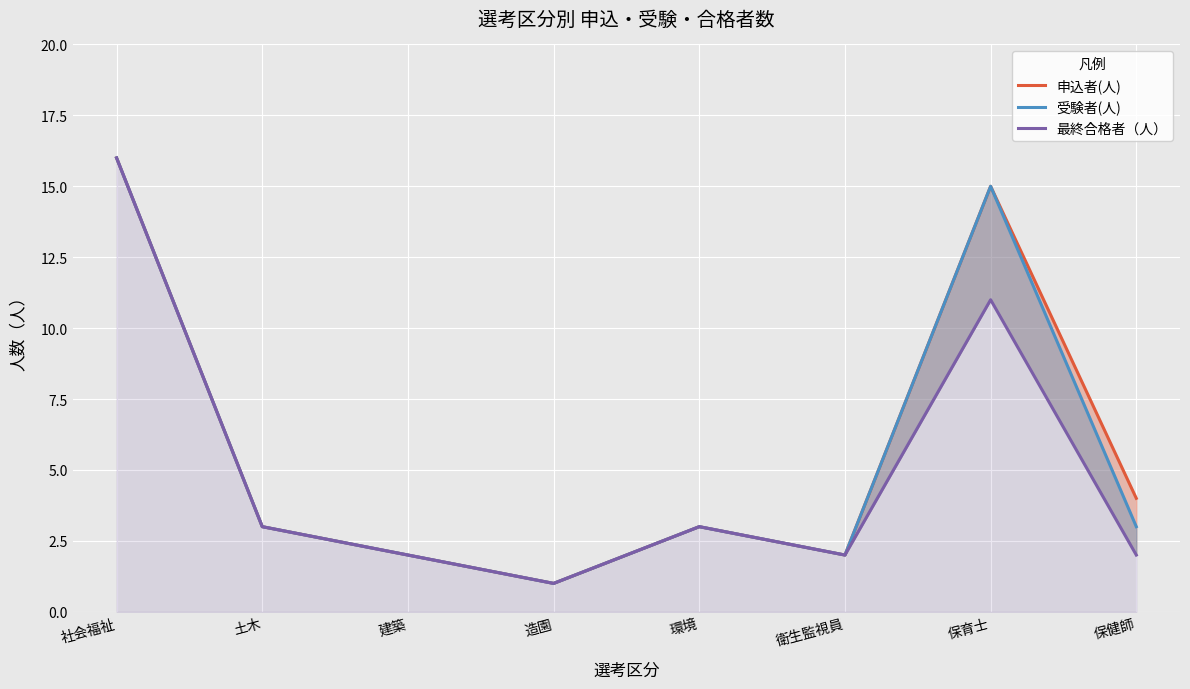

At which label does 申込者(人) first exceed 3?

社会福祉